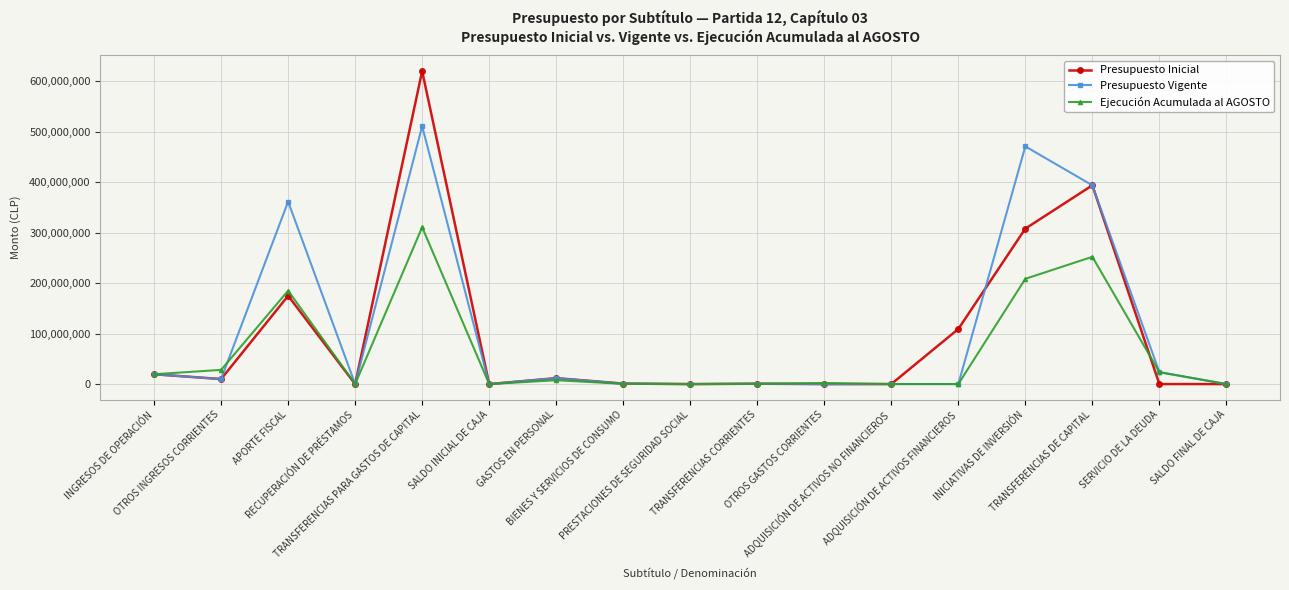

Rank the series by their maximum value, from highest to lowest.

Presupuesto Inicial, Presupuesto Vigente, Ejecución Acumulada al AGOSTO